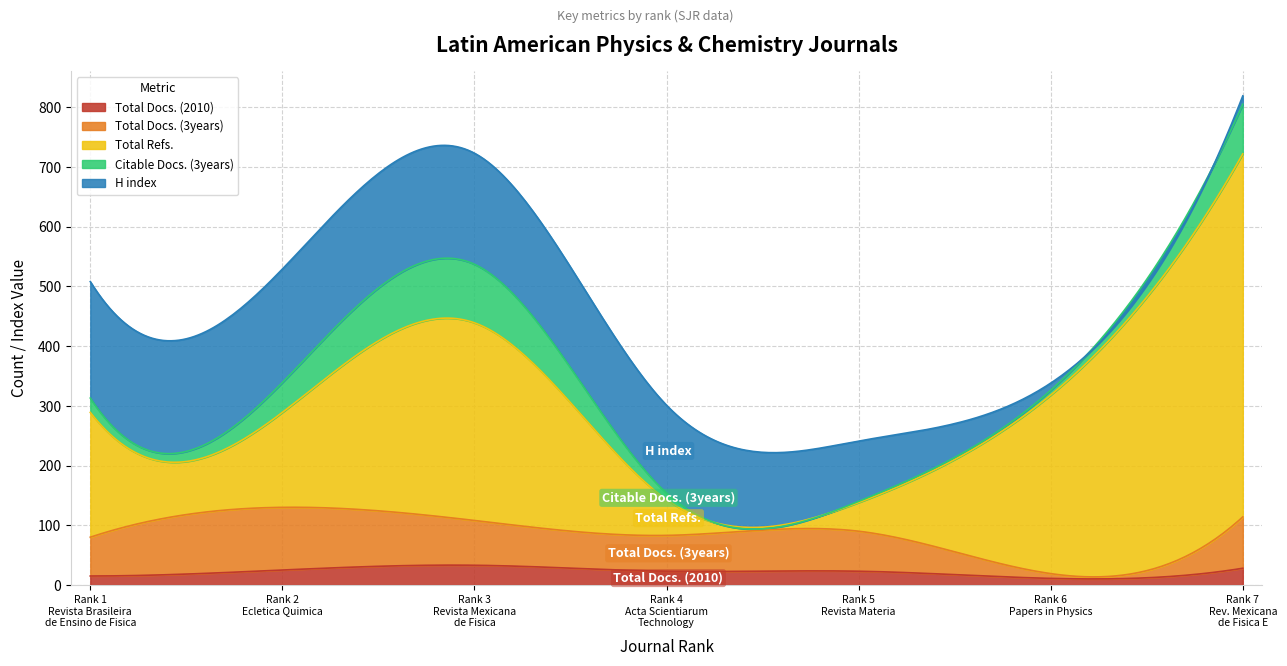

What is the sum of all Citable Docs. (3years) values?

276